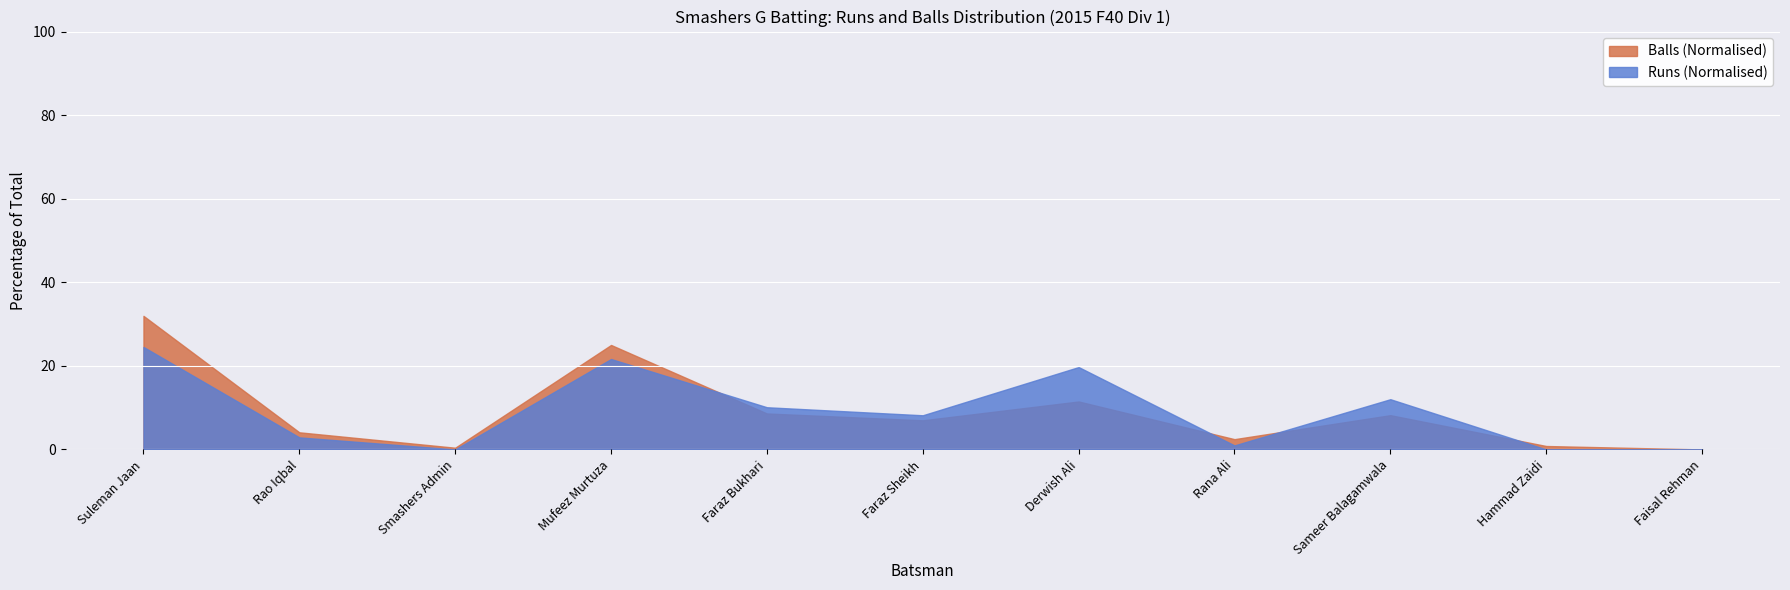

What is the approximate value of Balls (Normalised) at Rao Iqbal?

4.1